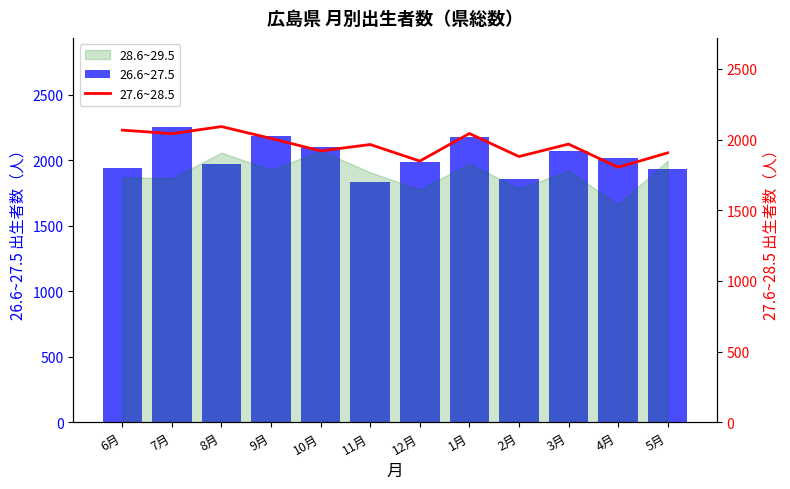

What is the minimum value for 26.6~27.5?

1833